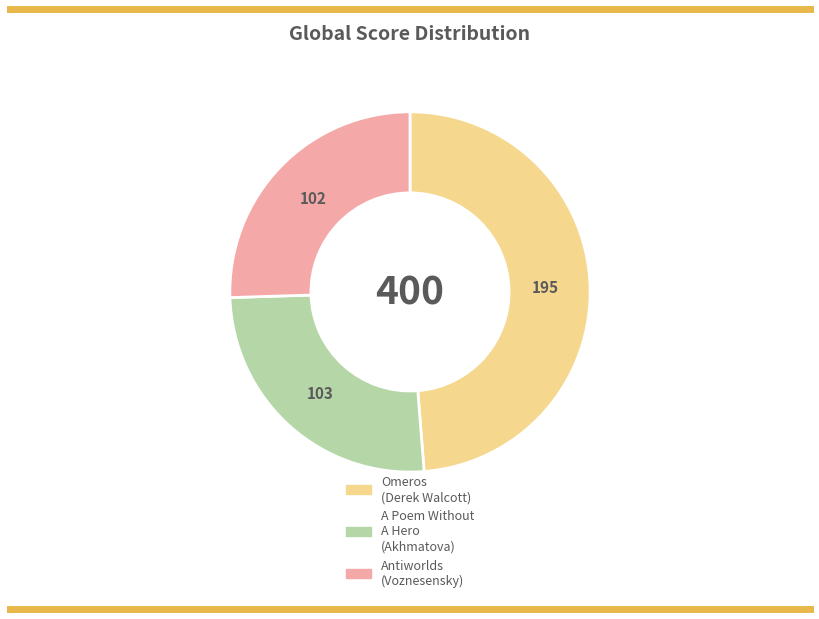

Does Antiworlds (Voznesensky) account for over 50% of the chart?

No